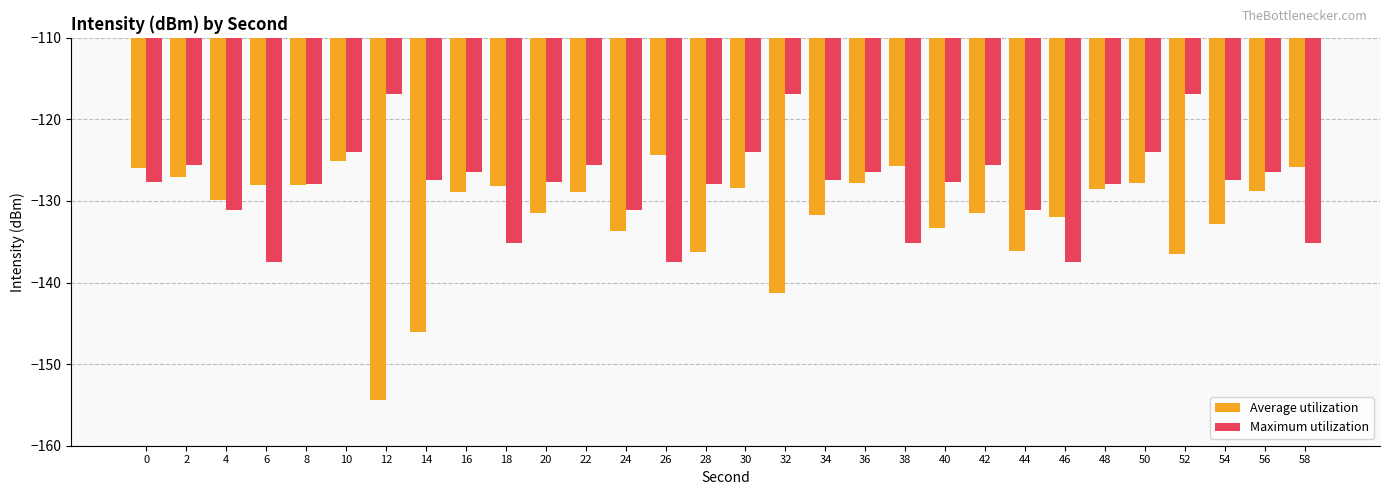

Rank the series by their average value, from highest to lowest.

Maximum utilization, Average utilization